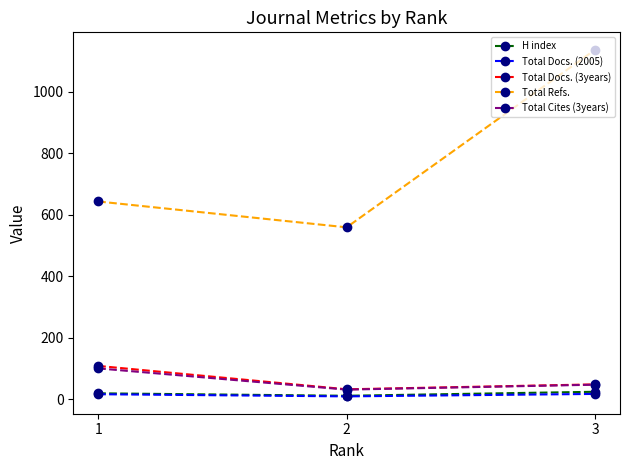

What are all the series names shown in the legend?

H index, Total Docs. (2005), Total Docs. (3years), Total Refs., Total Cites (3years)